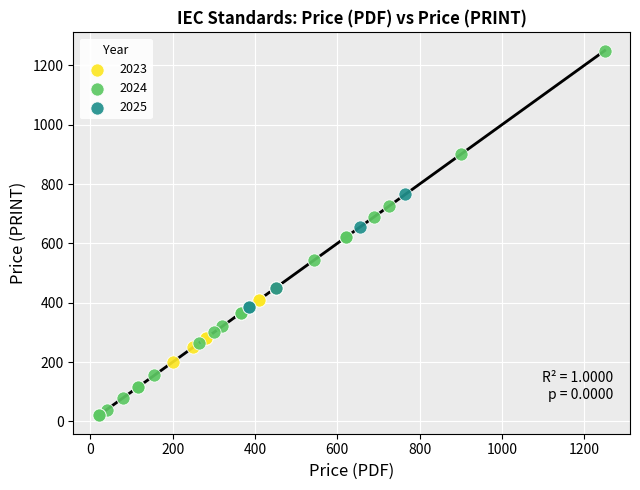

Which series contains the lowest Y value?

2024